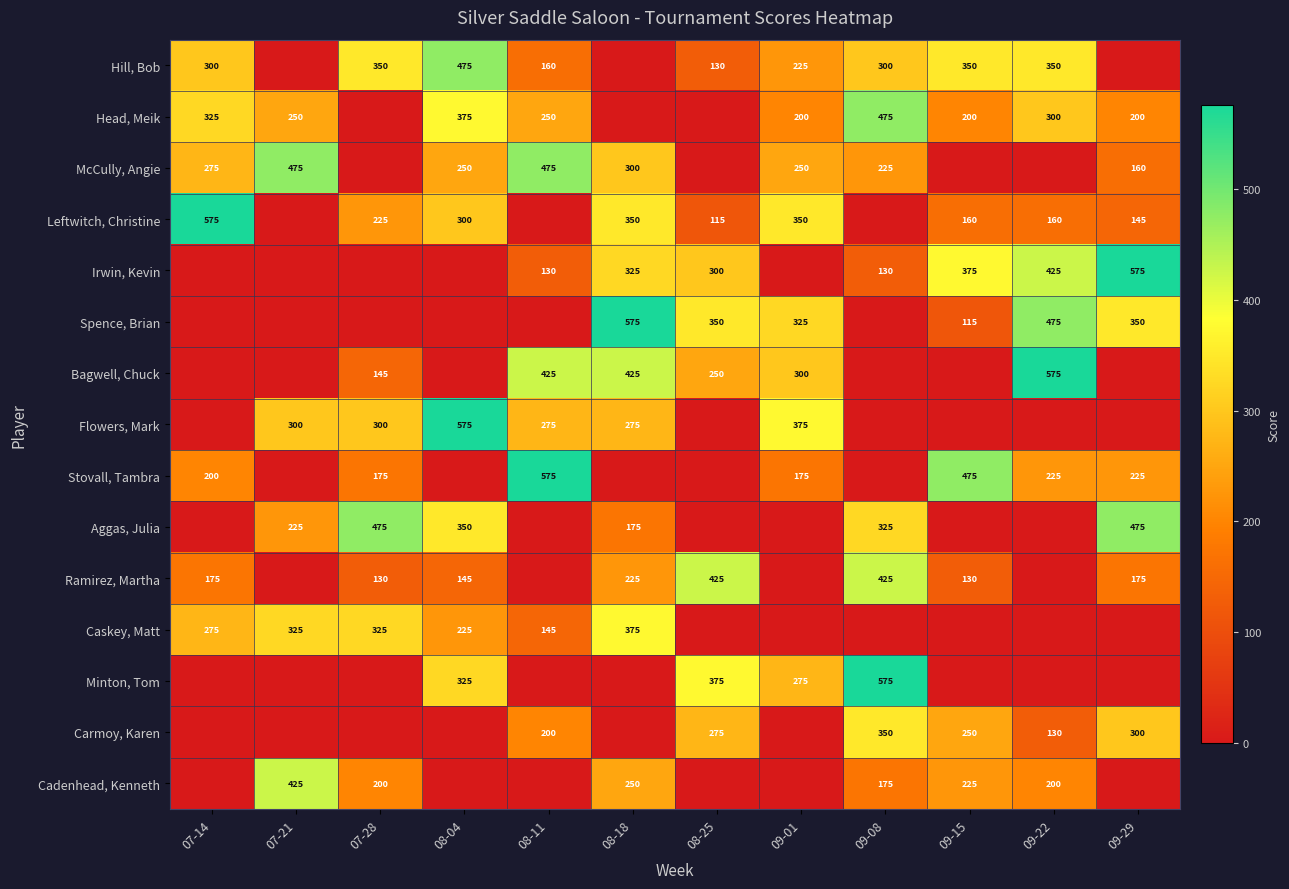

Is it true that Spence, Brian equals 325 at 09-01?

True